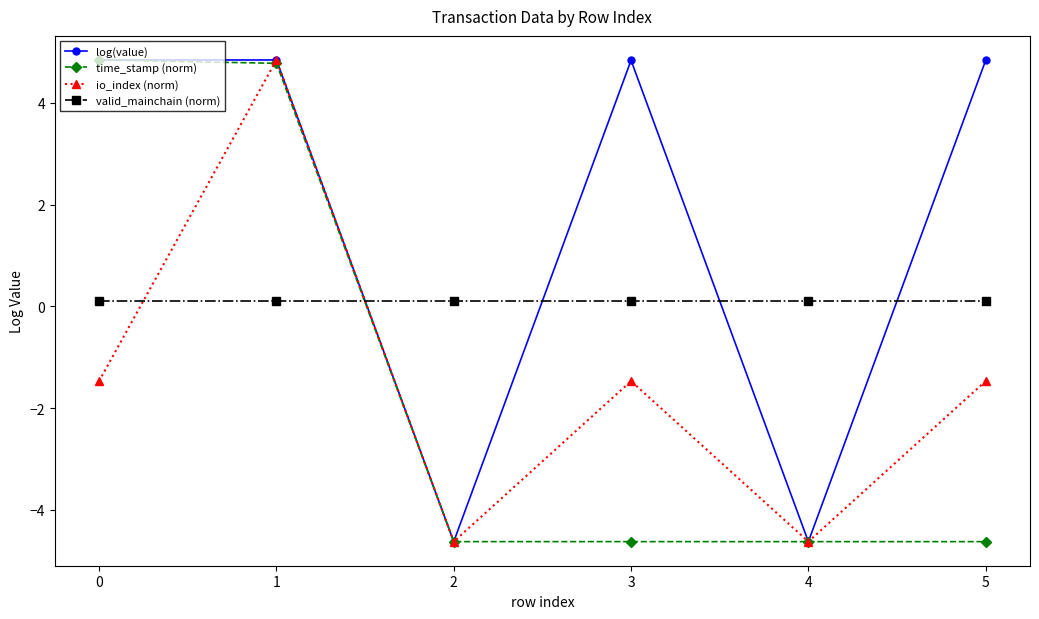

What is the difference between the second highest and minimum values in the log(value) series?

9.5